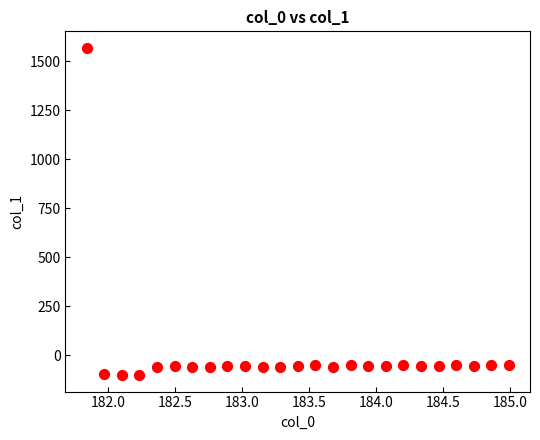

What is the range of X values (max minus min)?

3.1